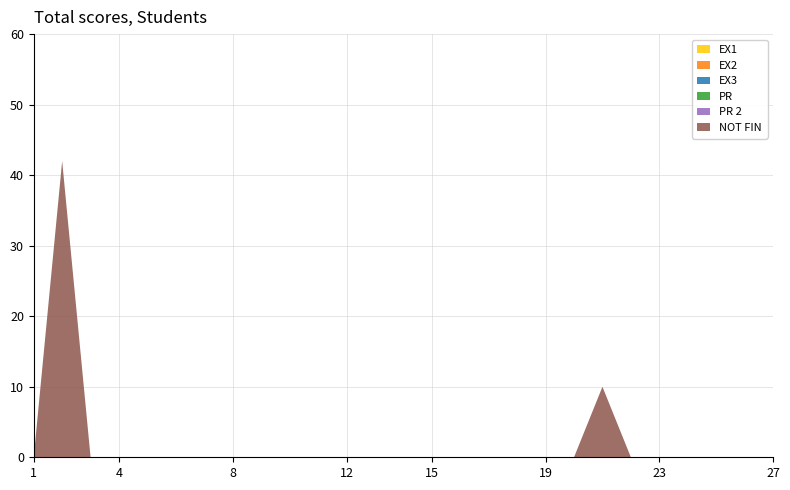

Reading right to left, list all the values displayed in this chart.

EX1: 27=0	26=0	25=0	24=0	23=0	22=0	21=0	20=0	19=0	18=0	17=0	16=0	15=0	14=0	13=0	12=0	11=0	10=0	9=0	8=0	7=0	6=0	5=0	4=0	3=0	2=0	1=0
EX2: 27=0	26=0	25=0	24=0	23=0	22=0	21=0	20=0	19=0	18=0	17=0	16=0	15=0	14=0	13=0	12=0	11=0	10=0	9=0	8=0	7=0	6=0	5=0	4=0	3=0	2=0	1=0
EX3: 27=0	26=0	25=0	24=0	23=0	22=0	21=0	20=0	19=0	18=0	17=0	16=0	15=0	14=0	13=0	12=0	11=0	10=0	9=0	8=0	7=0	6=0	5=0	4=0	3=0	2=0	1=0
PR: 27=0	26=0	25=0	24=0	23=0	22=0	21=0	20=0	19=0	18=0	17=0	16=0	15=0	14=0	13=0	12=0	11=0	10=0	9=0	8=0	7=0	6=0	5=0	4=0	3=0	2=0	1=0
PR 2: 27=0	26=0	25=0	24=0	23=0	22=0	21=0	20=0	19=0	18=0	17=0	16=0	15=0	14=0	13=0	12=0	11=0	10=0	9=0	8=0	7=0	6=0	5=0	4=0	3=0	2=0	1=0
NOT FIN: 27=0	26=0	25=0	24=0	23=0	22=0	21=10	20=0	19=0	18=0	17=0	16=0	15=0	14=0	13=0	12=0	11=0	10=0	9=0	8=0	7=0	6=0	5=0	4=0	3=0	2=42	1=0